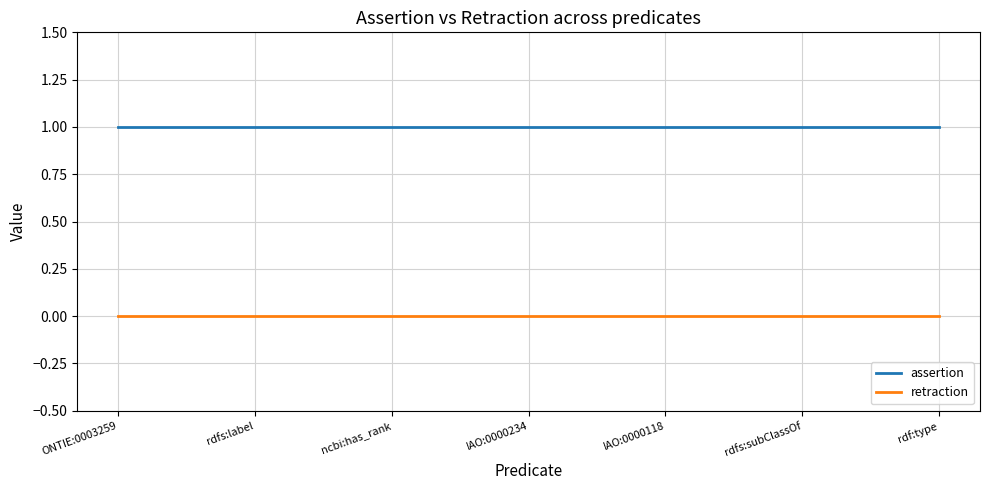

The retraction series shows 0 at rdfs:subClassOf. True or false?

True